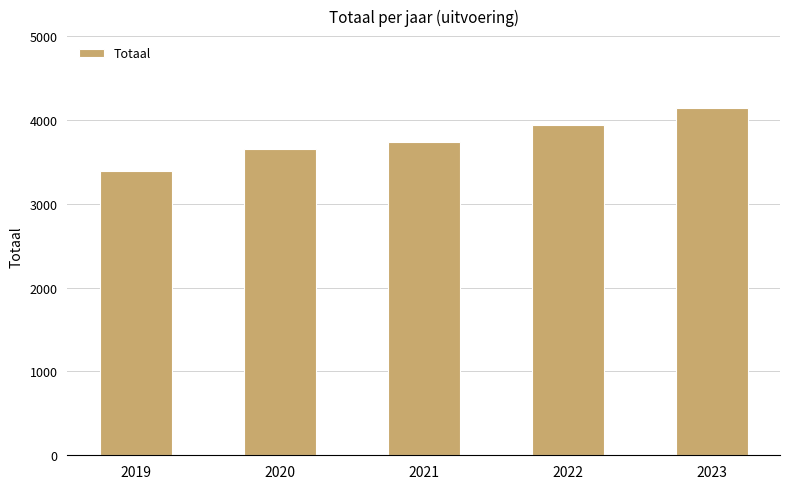

The chart shows a value of 3392 at 2019. True or false?

True